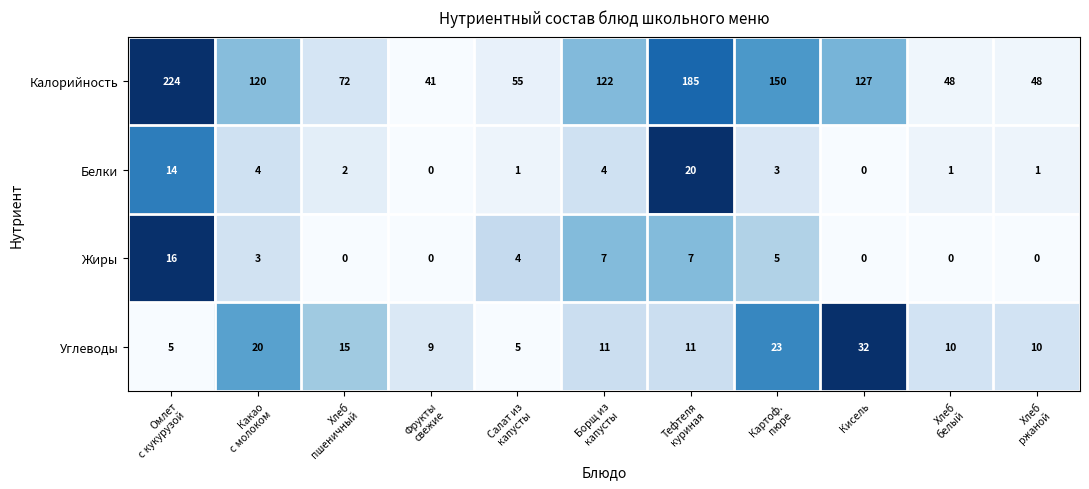

How many Жиры values are between 0 and 7?

10